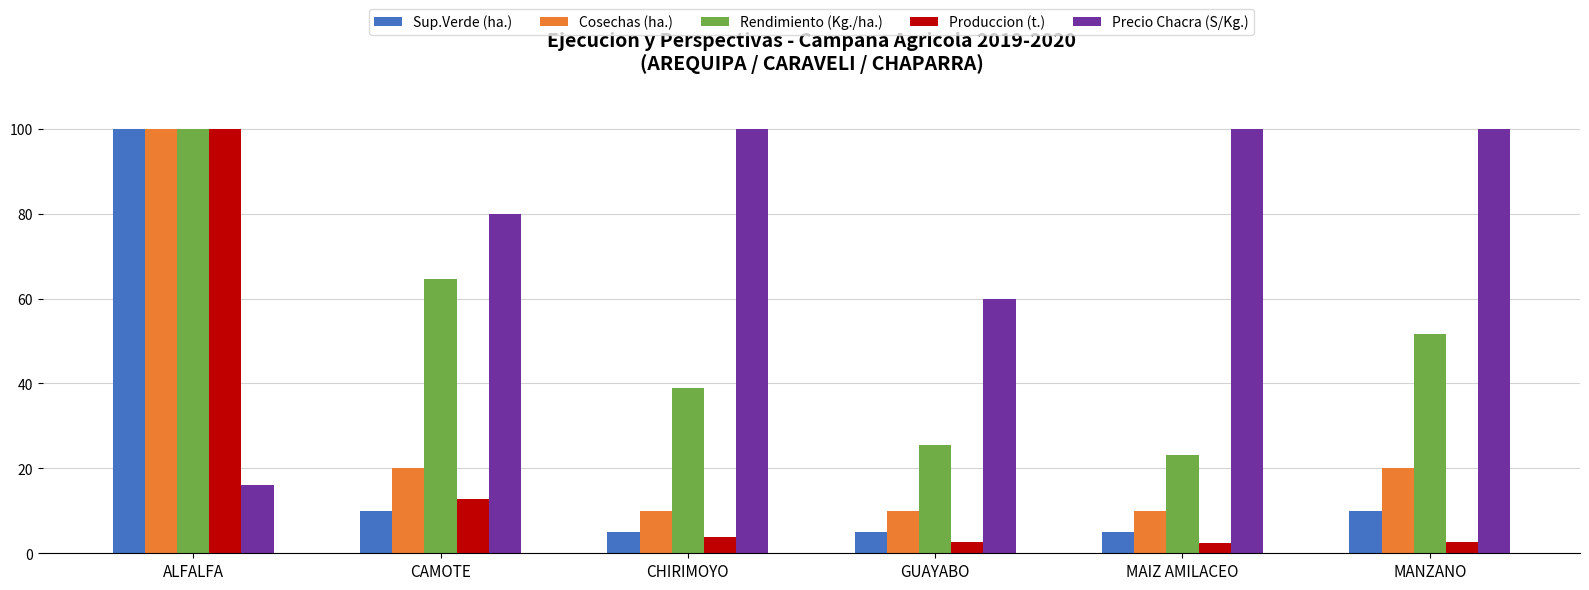

What are all the series names shown in the legend?

Sup.Verde (ha.), Cosechas (ha.), Rendimiento (Kg./ha.), Produccion (t.), Precio Chacra (S/Kg.)